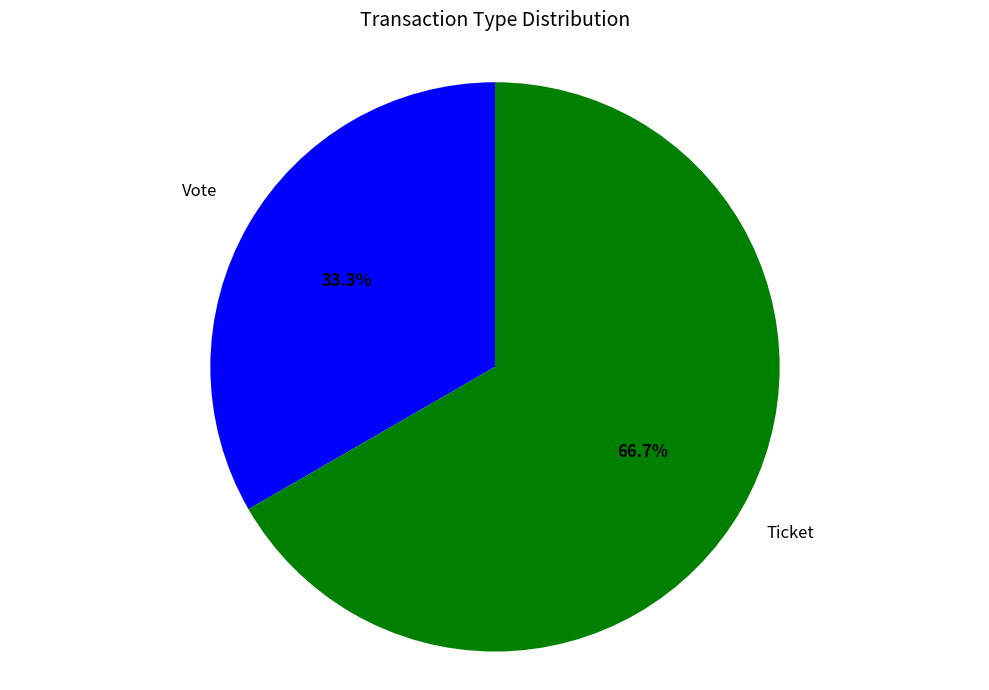

Does any single category account for the majority?

Yes